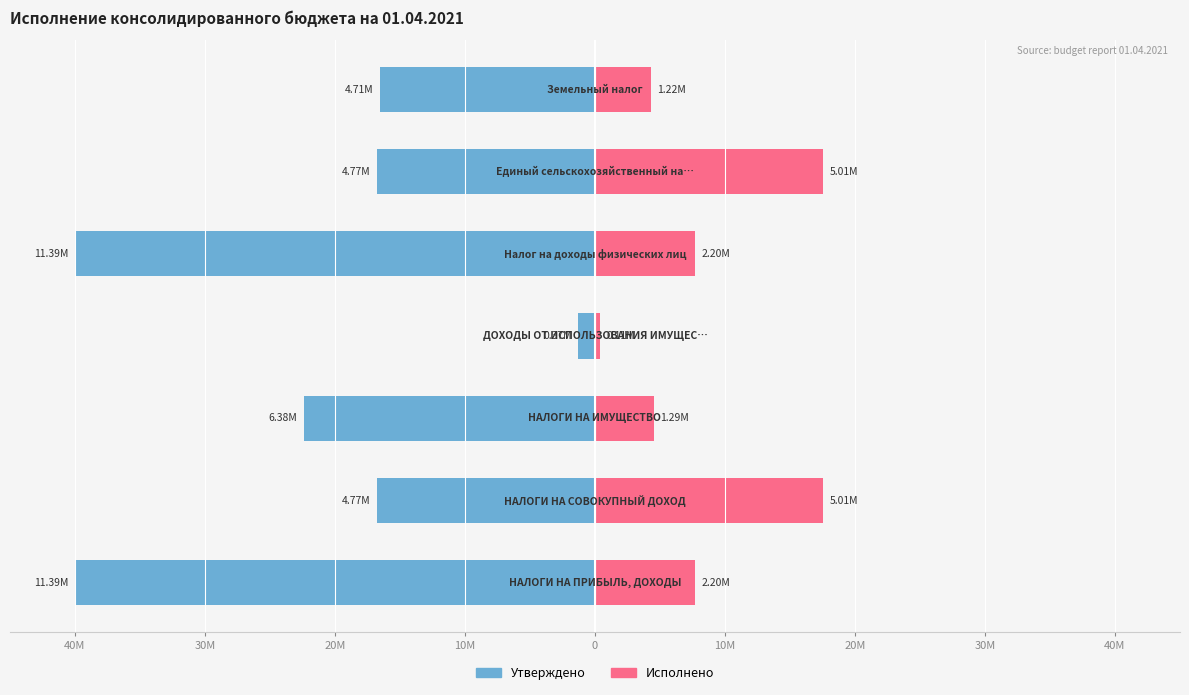

Does the chart contain stacked bars?

No